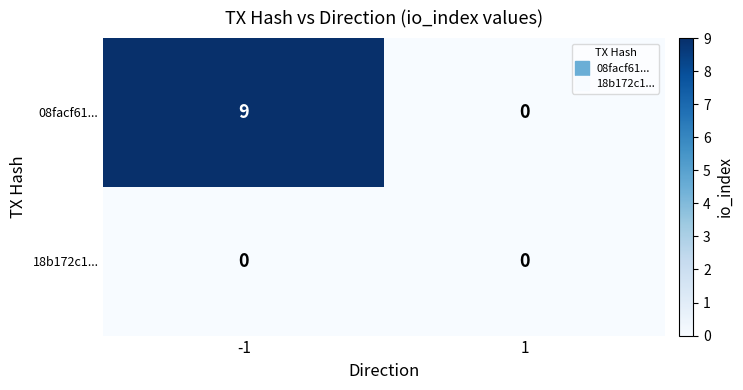

What is the sum of all 08facf61... values?

9